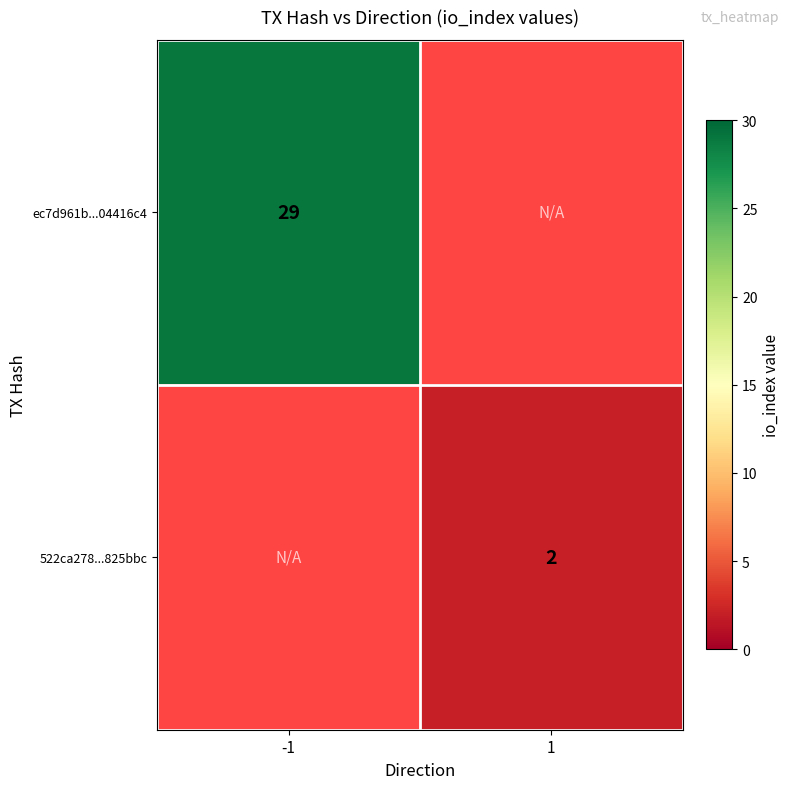

The value of 522ca278...825bbc at 1 is 3. True or false?

False